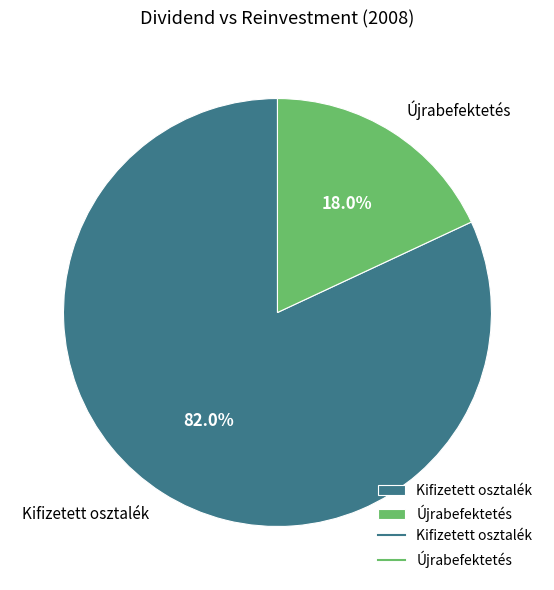

What percentage is the Újrabefektetés slice, to the nearest percent?

18%